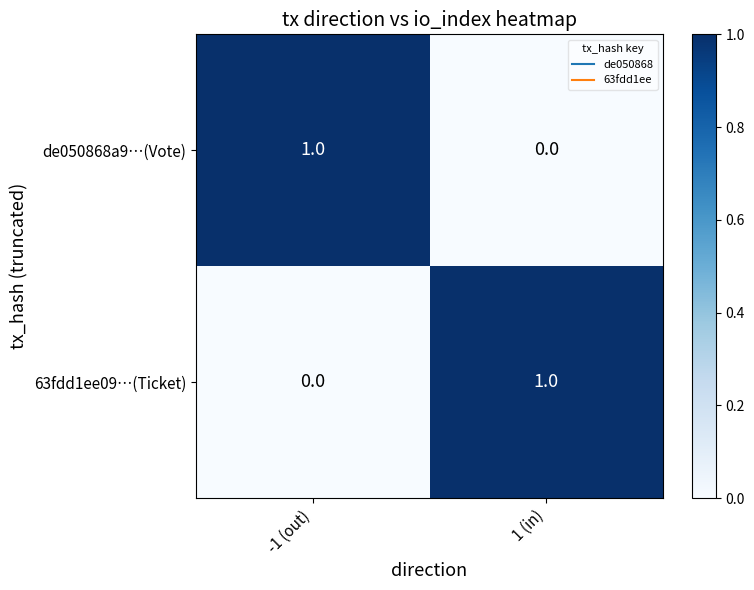

At which label does de050868a9…(Vote) reach its minimum?

1 (in)